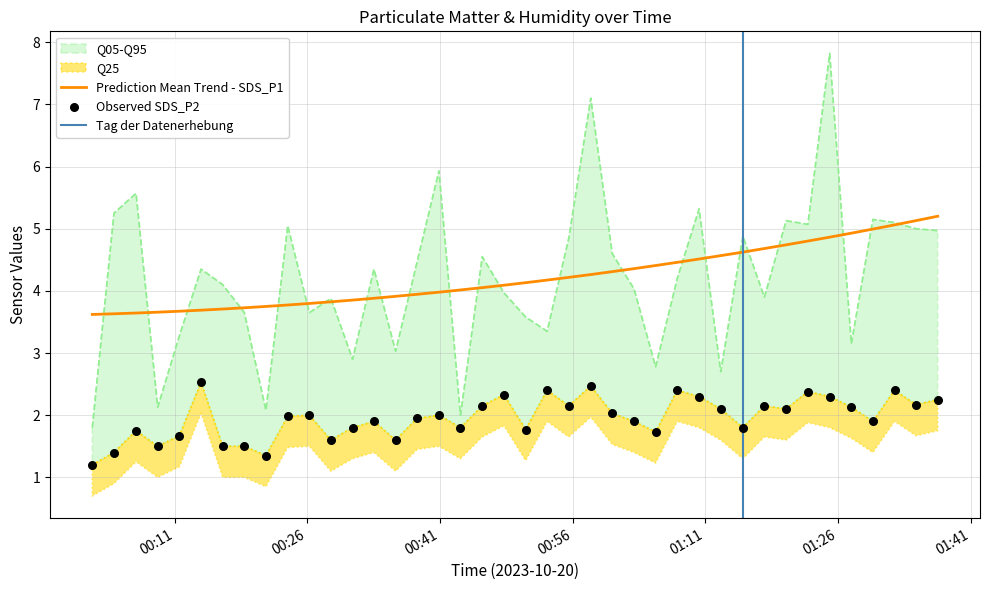

Which series has the largest total across all categories?

SDS_P1